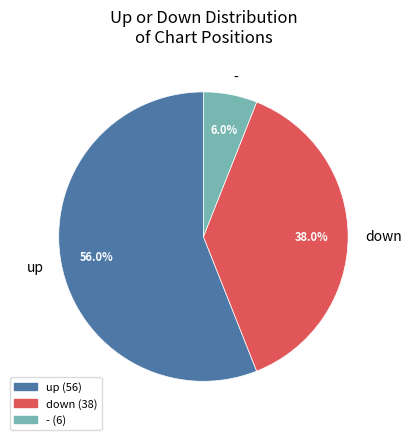

To the nearest percent, what is the combined percentage of - and down?

44%